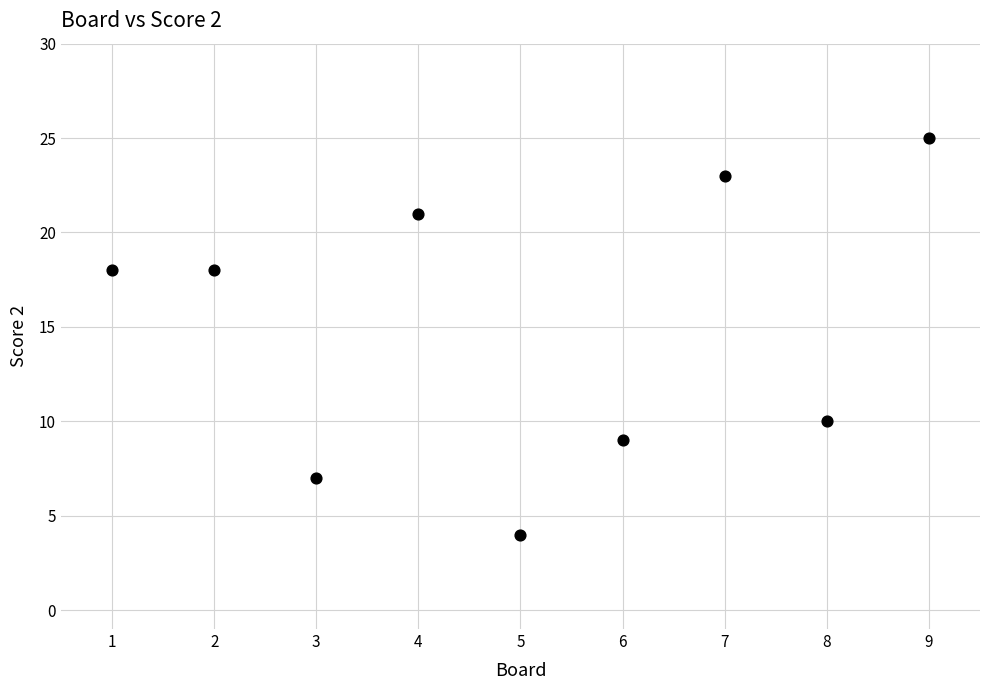

What is the average X value?

5